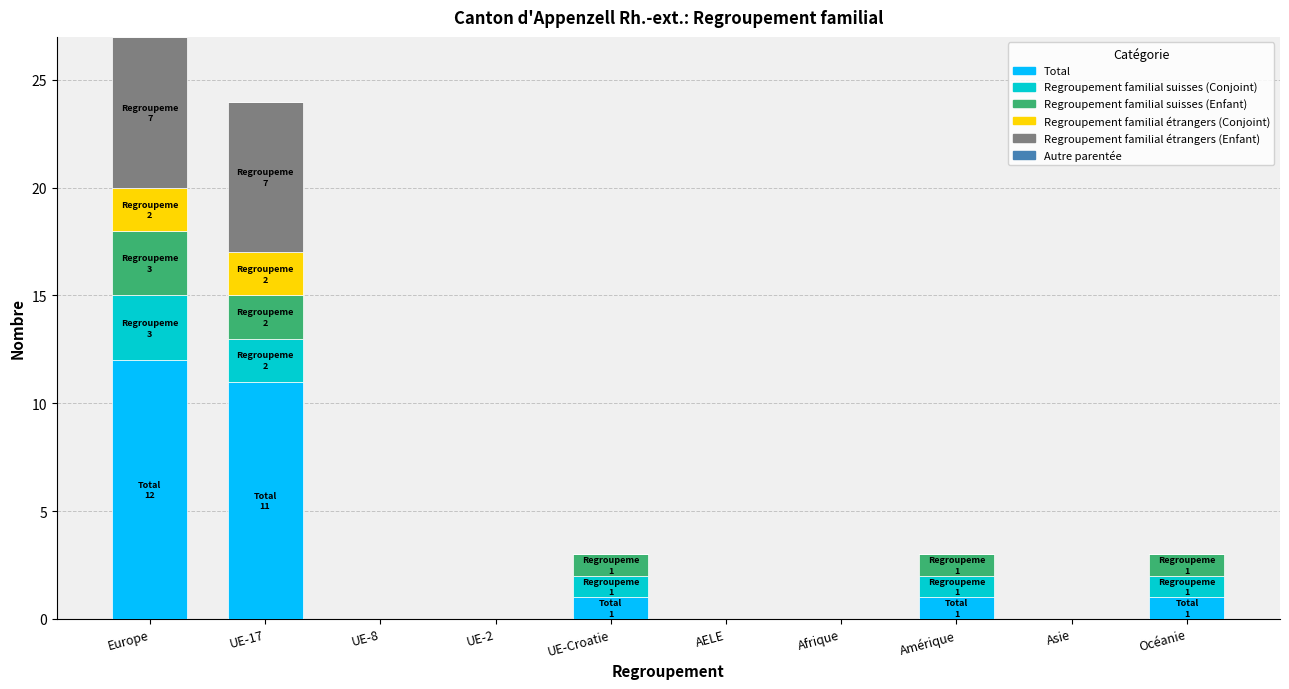

Count the number of categories in the chart.

10